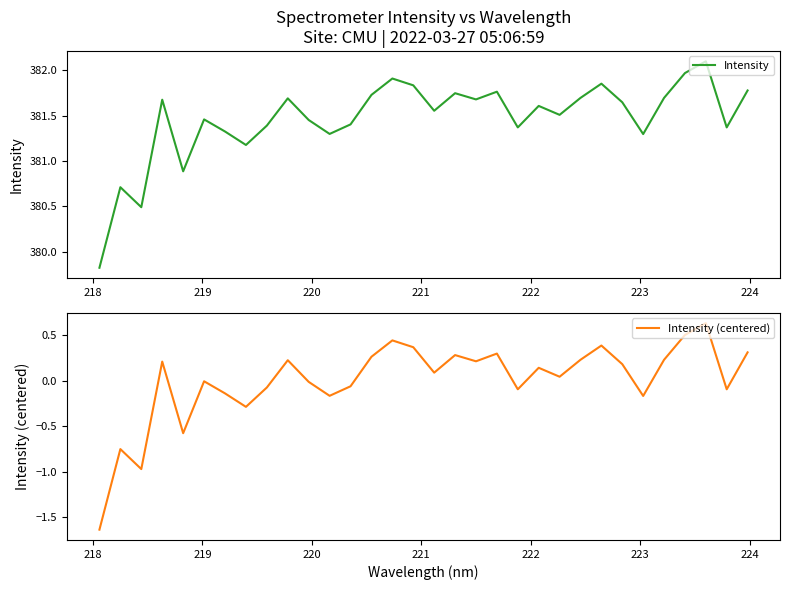

True or false: Intensity and Intensity (centered) cross at least once.

False